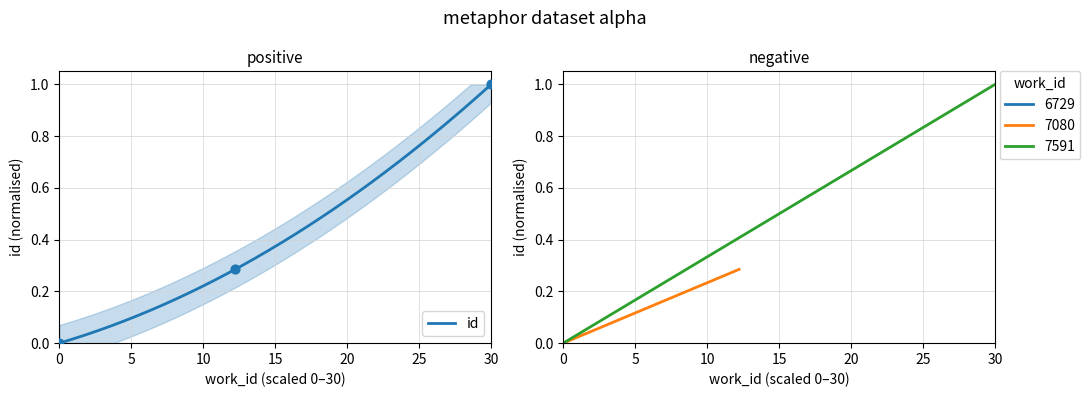

What is the change in value from 0 to 30?

+1.0